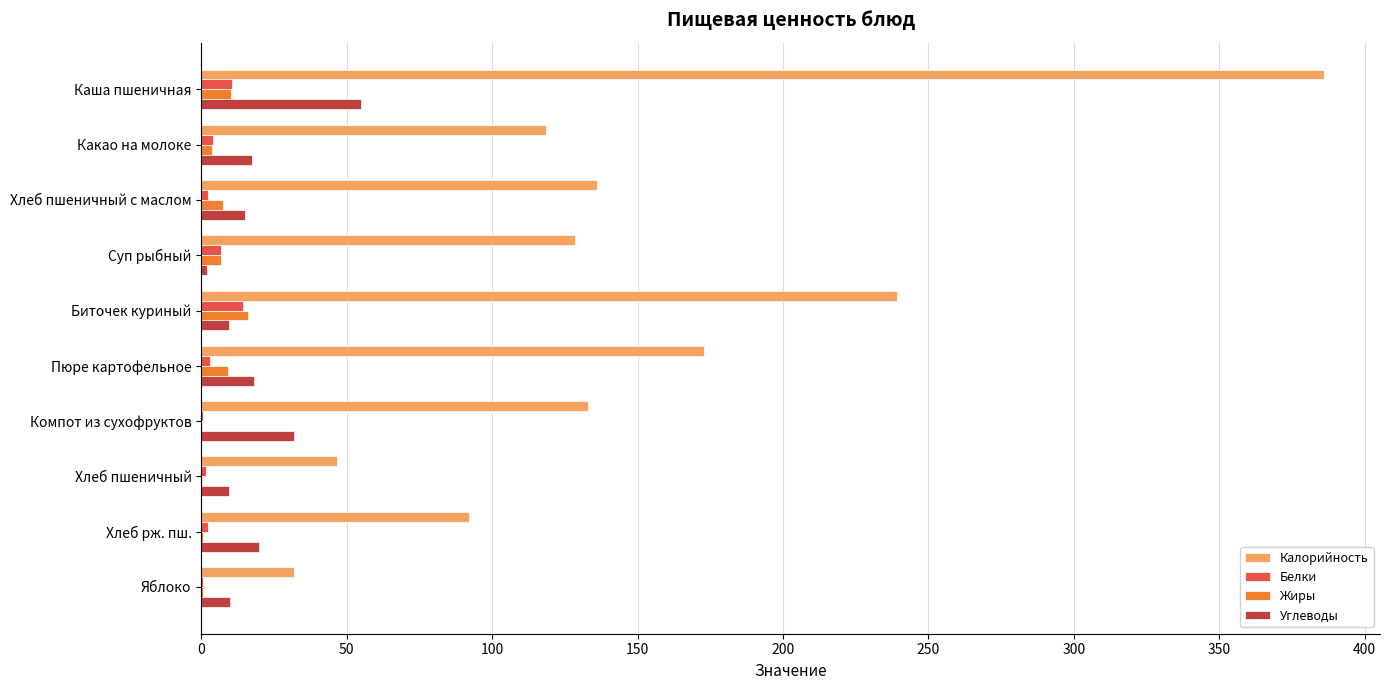

What is the sum of all Калорийность values?

1484.9